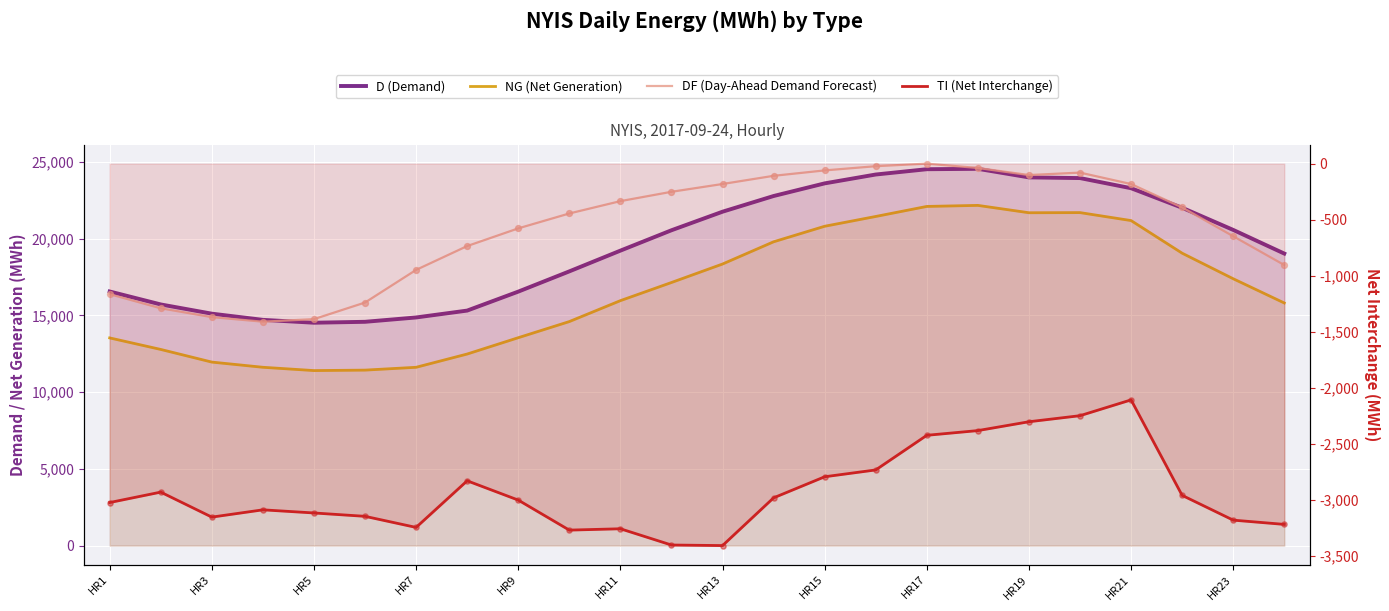

What is the total value across all series at HR23?

54915